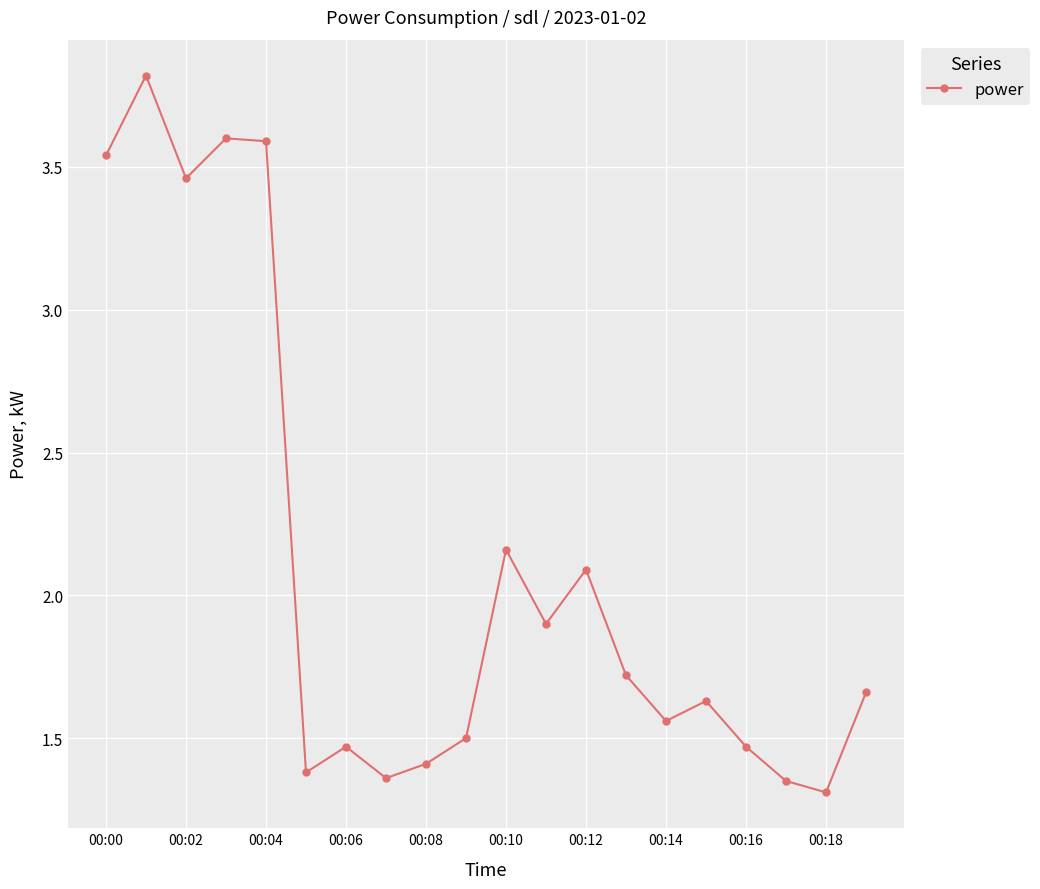

What is the smallest value displayed?

1.3